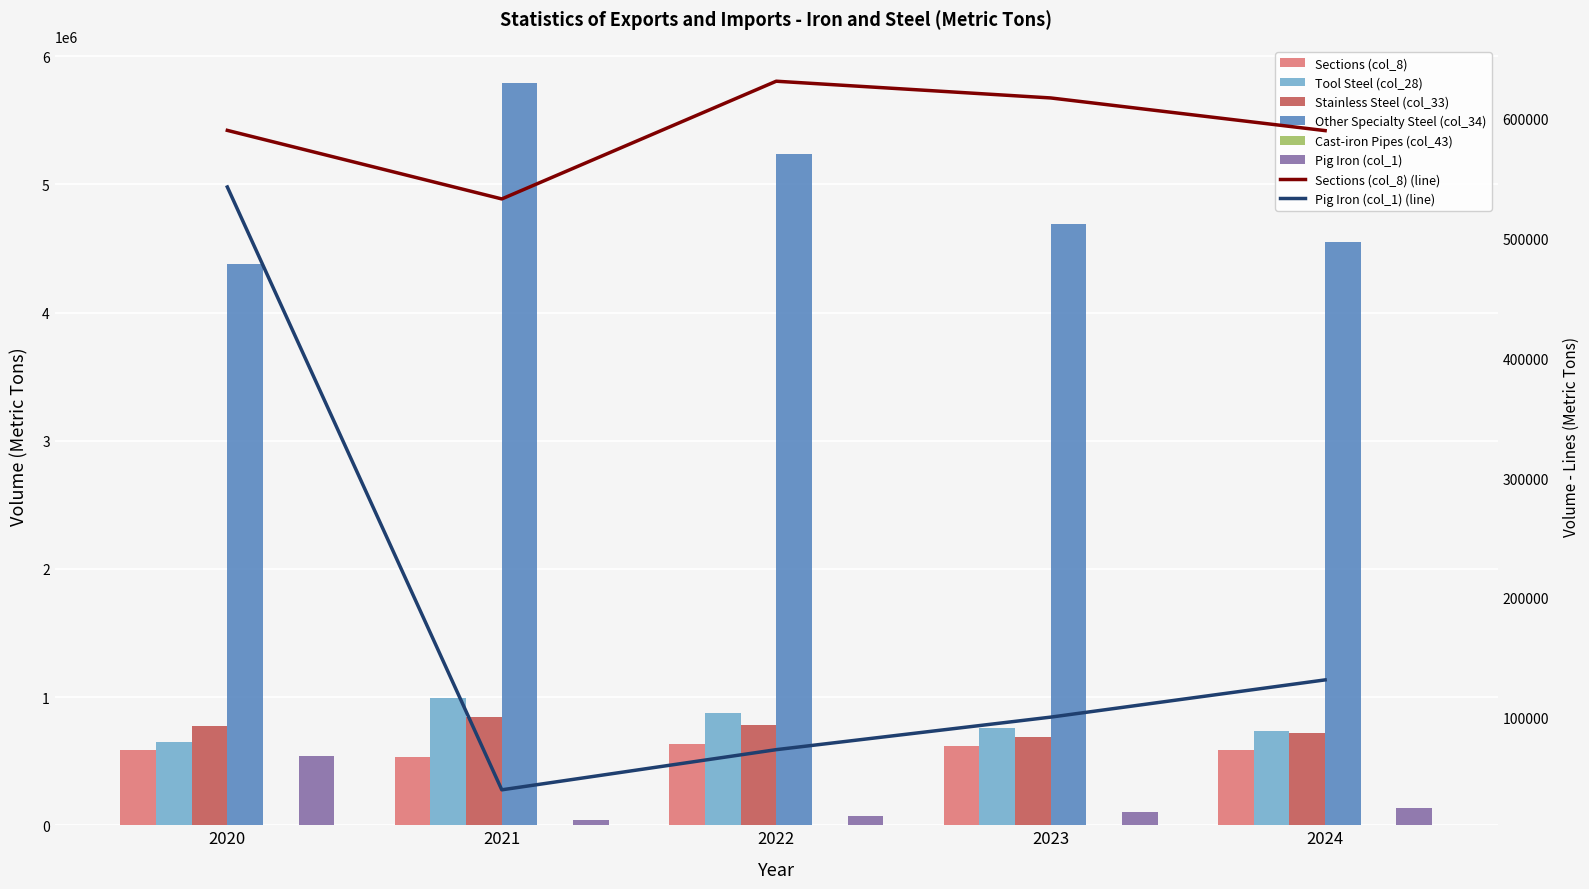

What is the sum of all Pig Iron (col_1) values?

888225.6